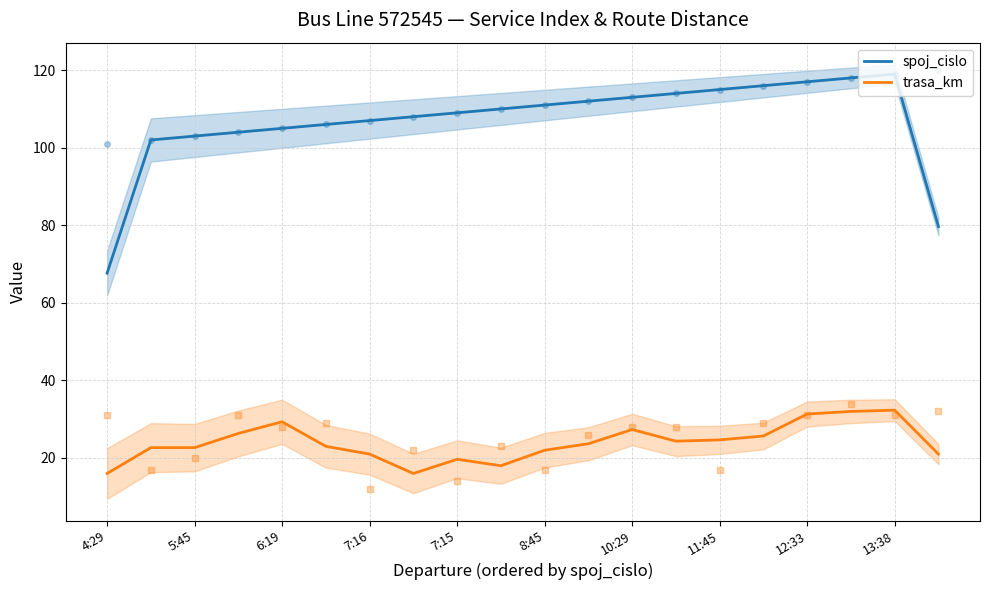

Is the value of spoj_cislo at 7:15 greater than the value of trasa_km at 12:33?

Yes